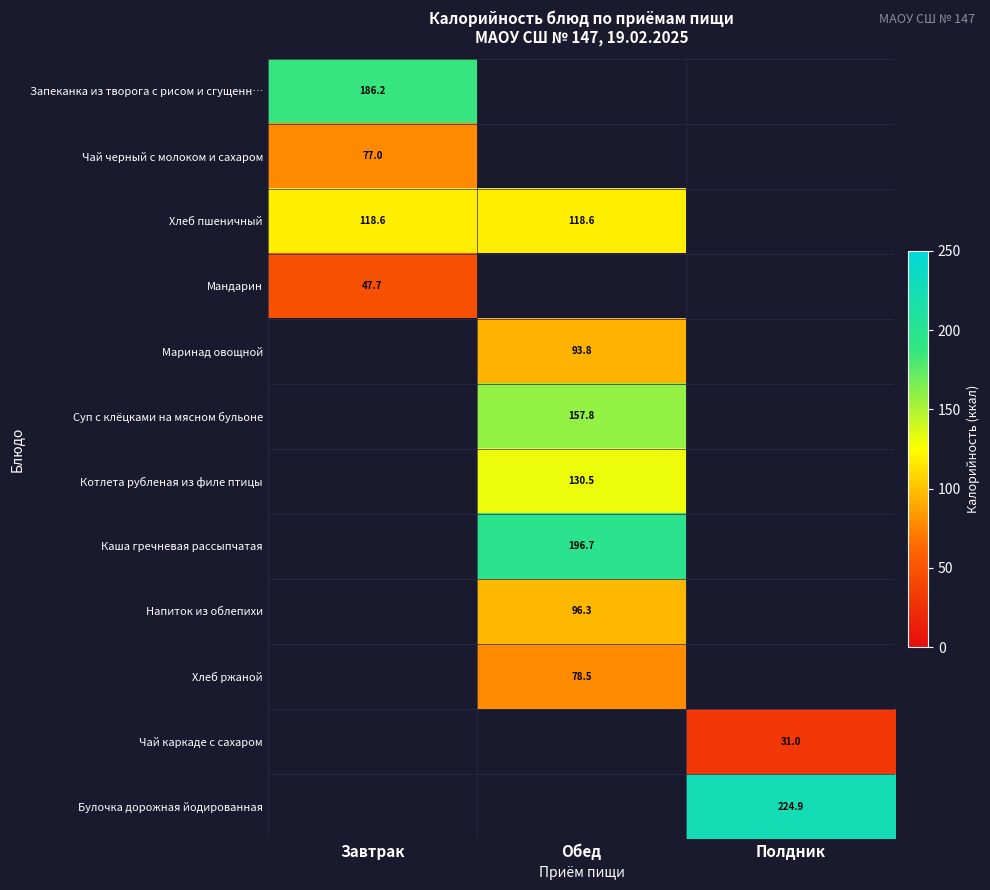

Count the number of data series in this chart.

12